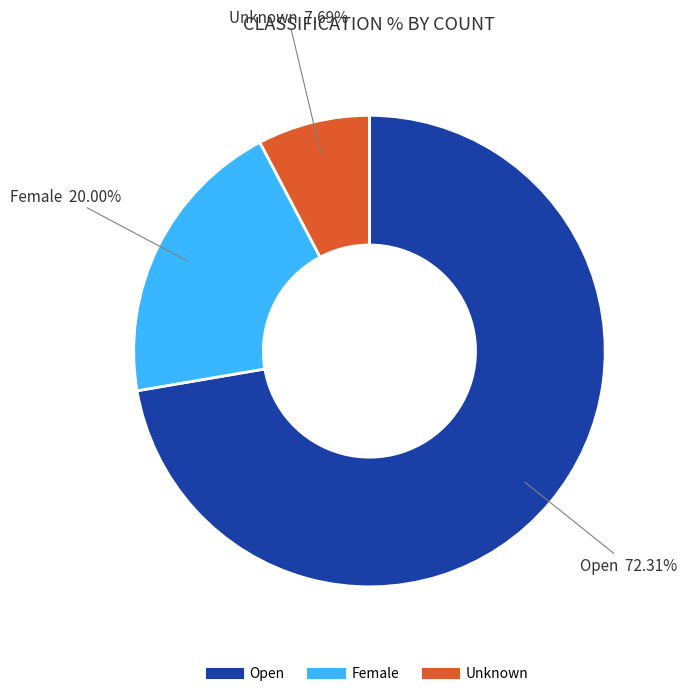

How many slices are in this pie chart?

3